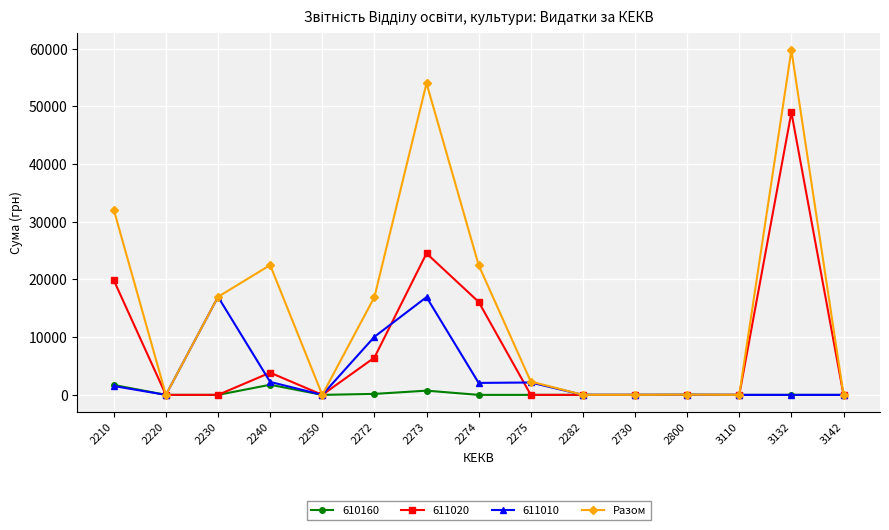

How many lines are shown in the chart?

4